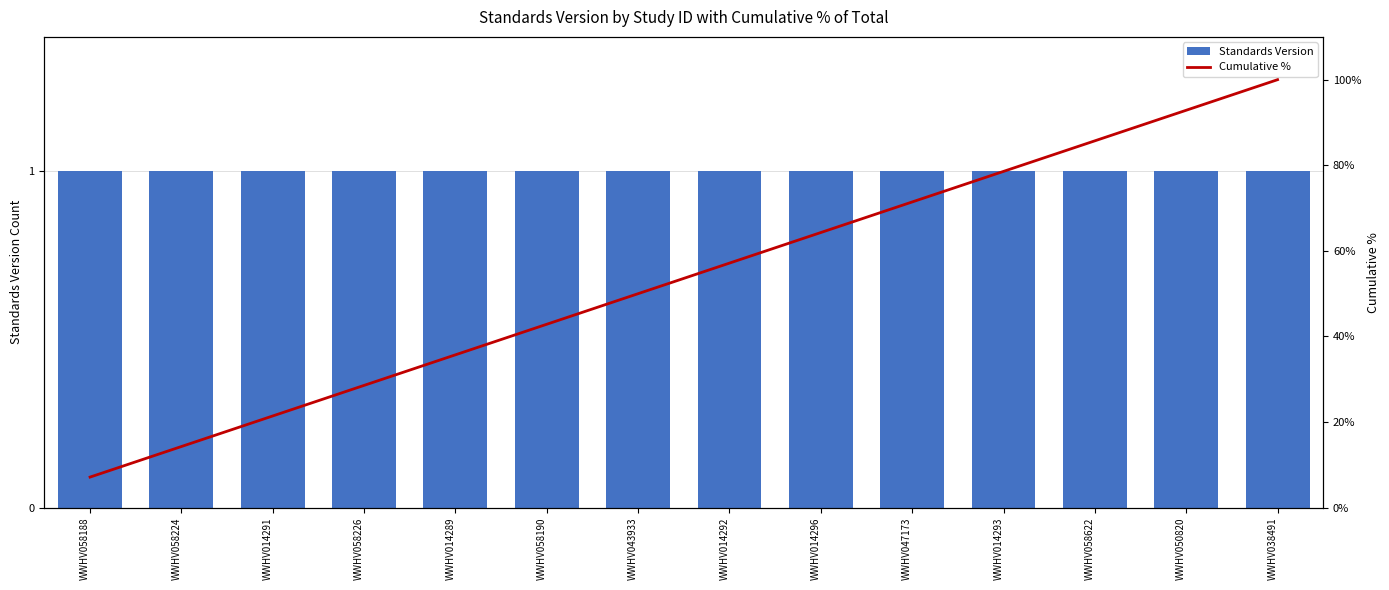

Reading left to right, what are all the values shown in this chart?

Standards Version: WWHV058188=1.0	WWHV058224=1.0	WWHV014291=1.0	WWHV058226=1.0	WWHV014289=1.0	WWHV058190=1.0	WWHV043933=1.0	WWHV014292=1.0	WWHV014296=1.0	WWHV047173=1.0	WWHV014293=1.0	WWHV058622=1.0	WWHV050820=1.0	WWHV038491=1.0
Cumulative %: WWHV058188=7.1	WWHV058224=14.3	WWHV014291=21.4	WWHV058226=28.6	WWHV014289=35.7	WWHV058190=42.9	WWHV043933=50.0	WWHV014292=57.1	WWHV014296=64.3	WWHV047173=71.4	WWHV014293=78.6	WWHV058622=85.7	WWHV050820=92.9	WWHV038491=100.0